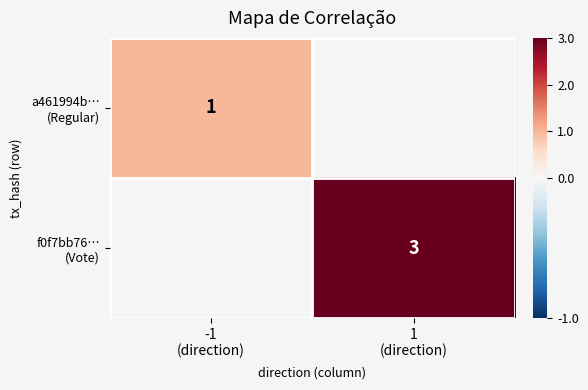

Rank the series by their maximum value, from lowest to highest.

a461994b… (Regular), f0f7bb76… (Vote)